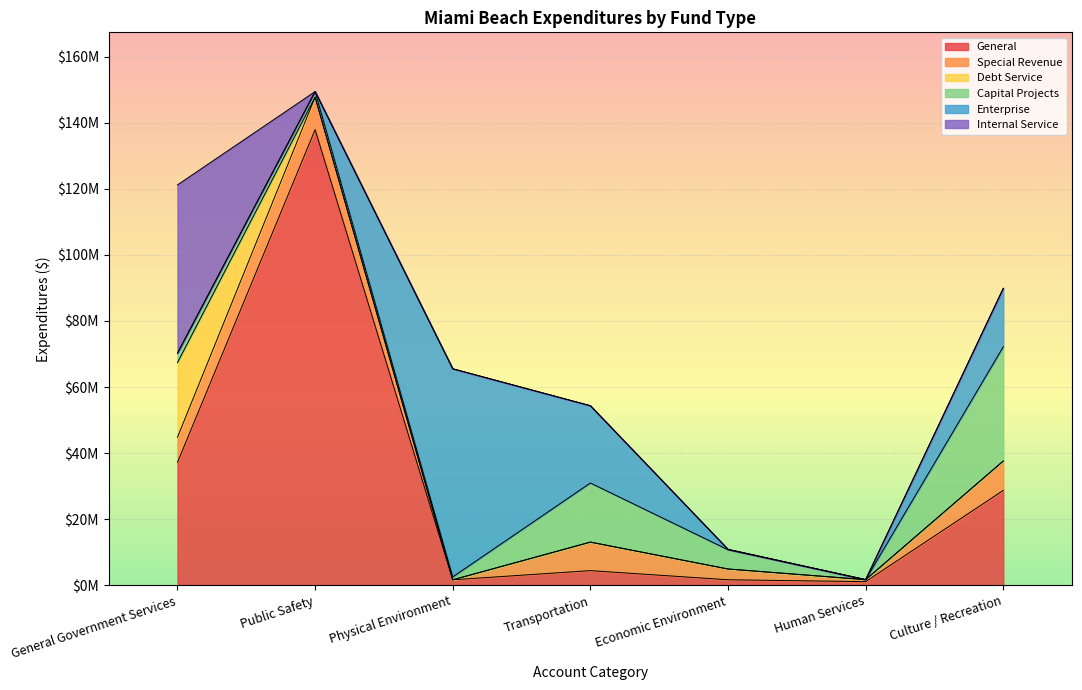

How many distinct data groups are displayed?

6